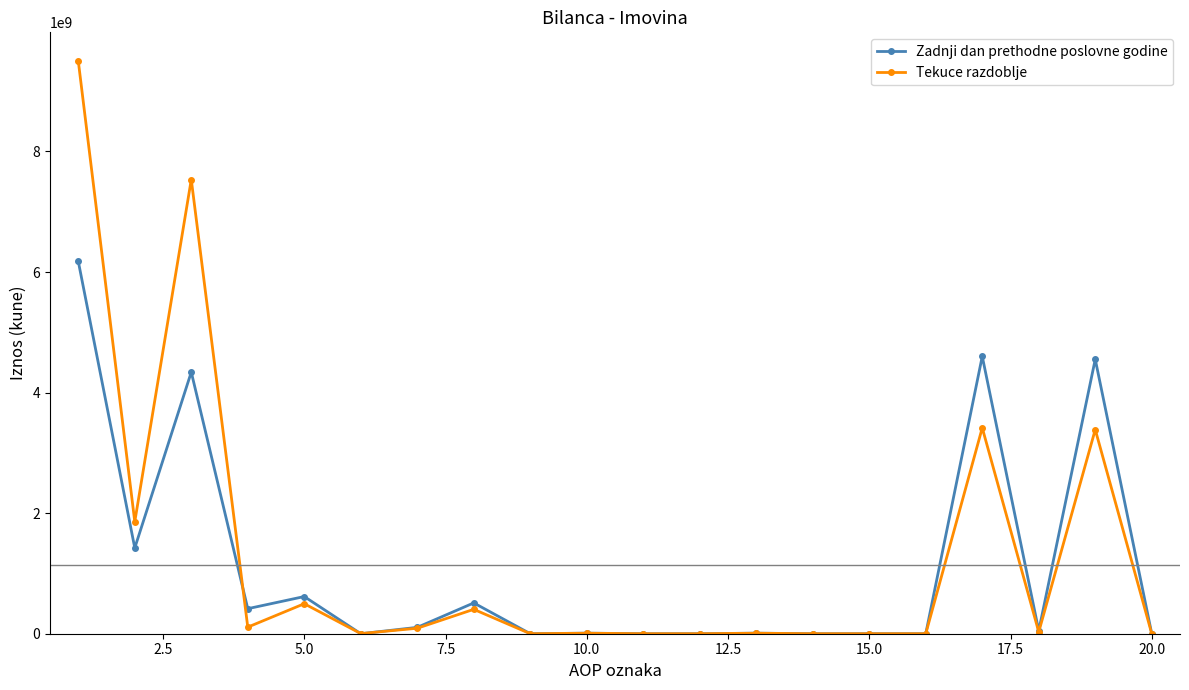

True or false: Zadnji dan prethodne poslovne godine has more than 0 interior local peaks.

True